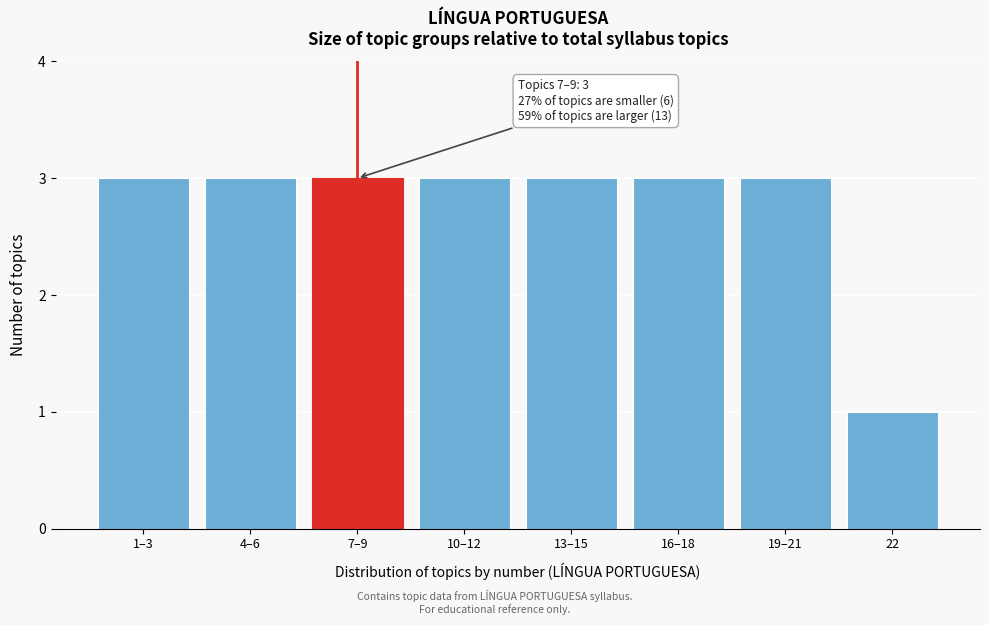

Reading right to left, extract all data points from this chart.

1	3	3	3	3	3	3	3